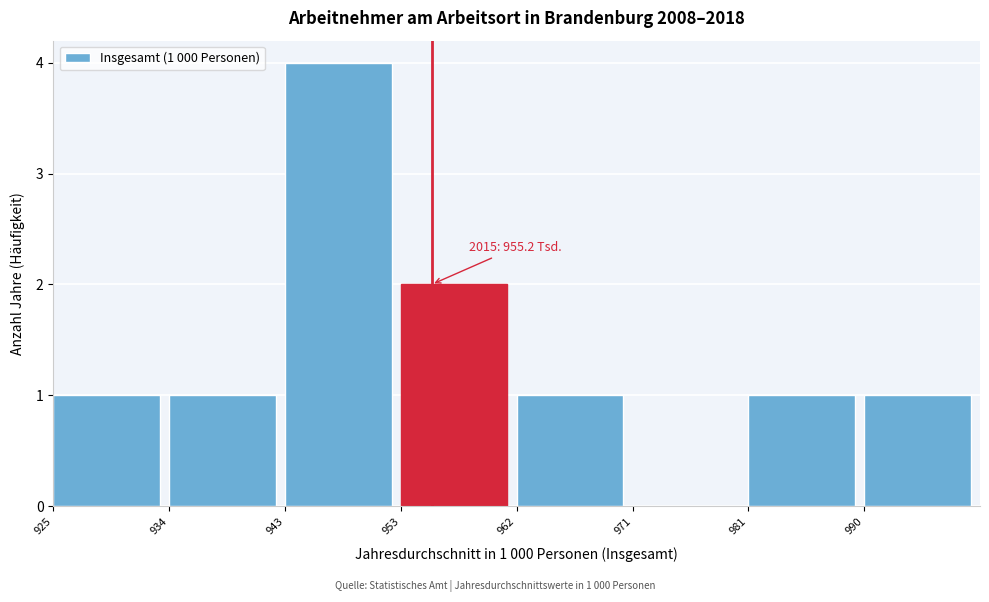

Which range on the x-axis has the tallest bar?

943 to 953